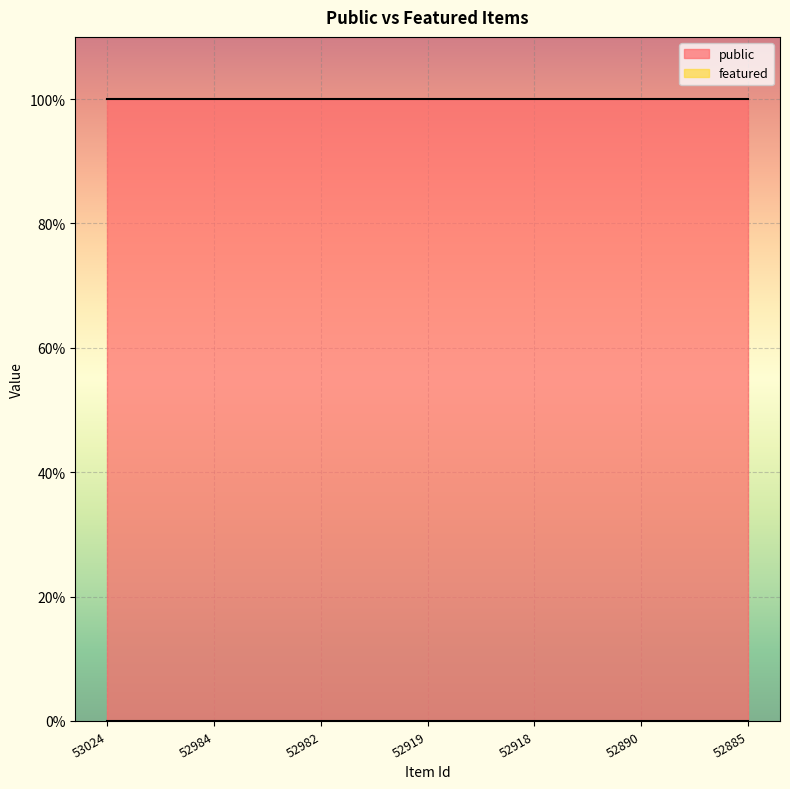

Which series has the largest range (max minus min)?

public